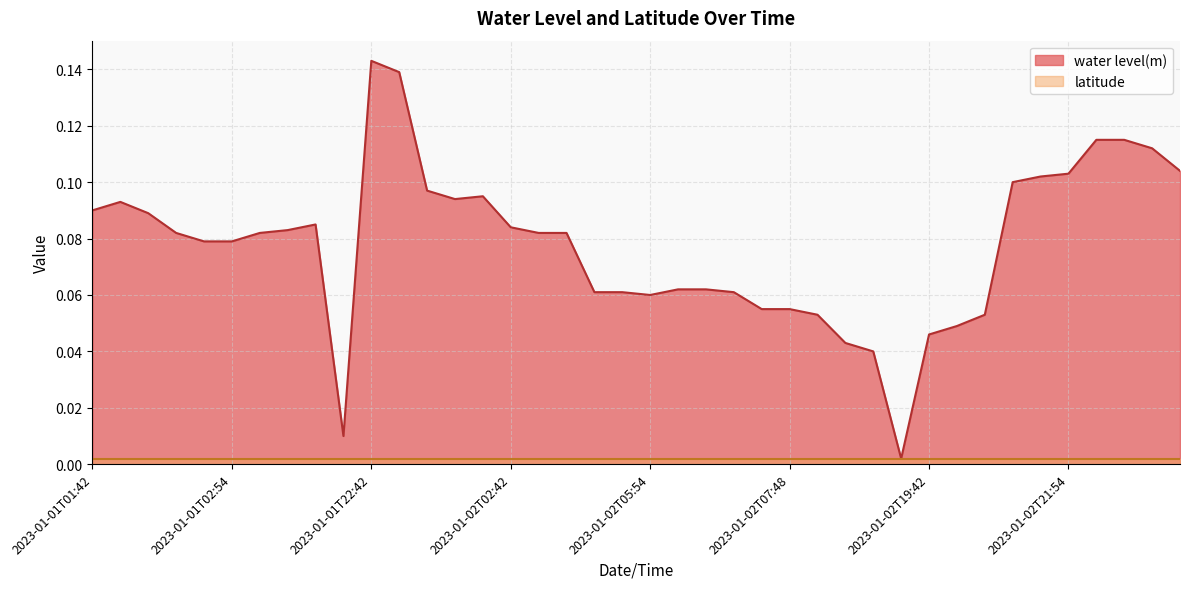

True or false: the data shows 0.1 at 2023-01-02T05:54.

True